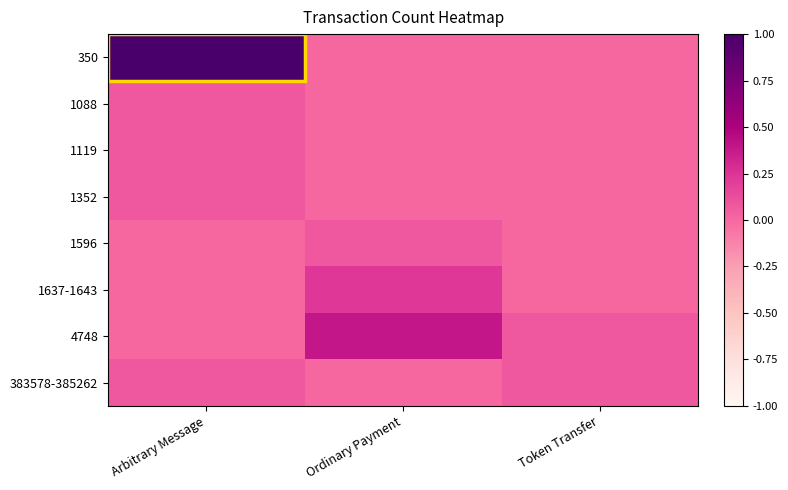

At which category is the sum across all series the highest?

Arbitrary Message